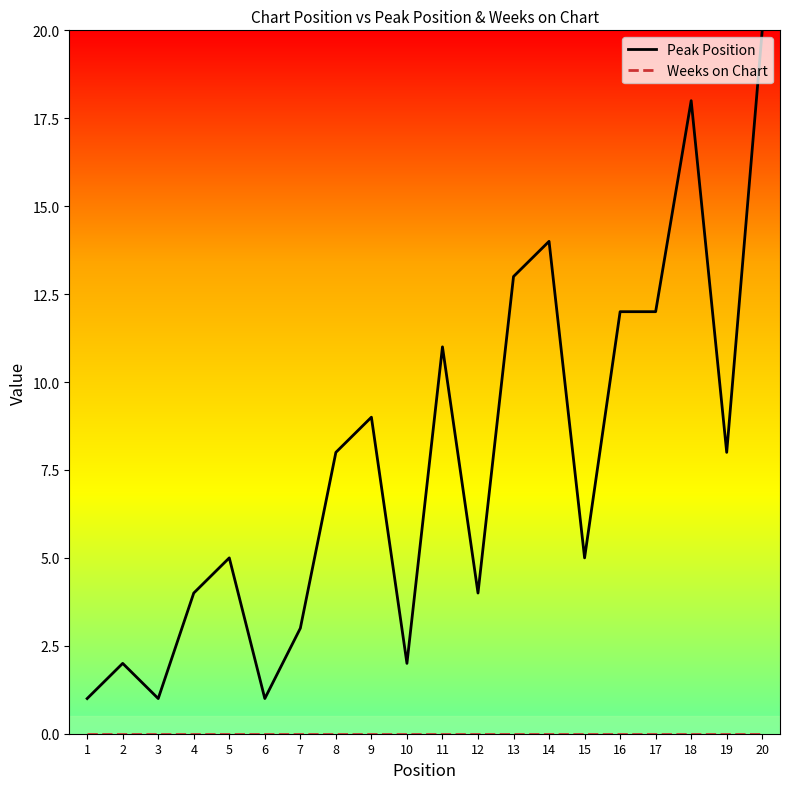

Which series has the largest range (max minus min)?

Peak Position